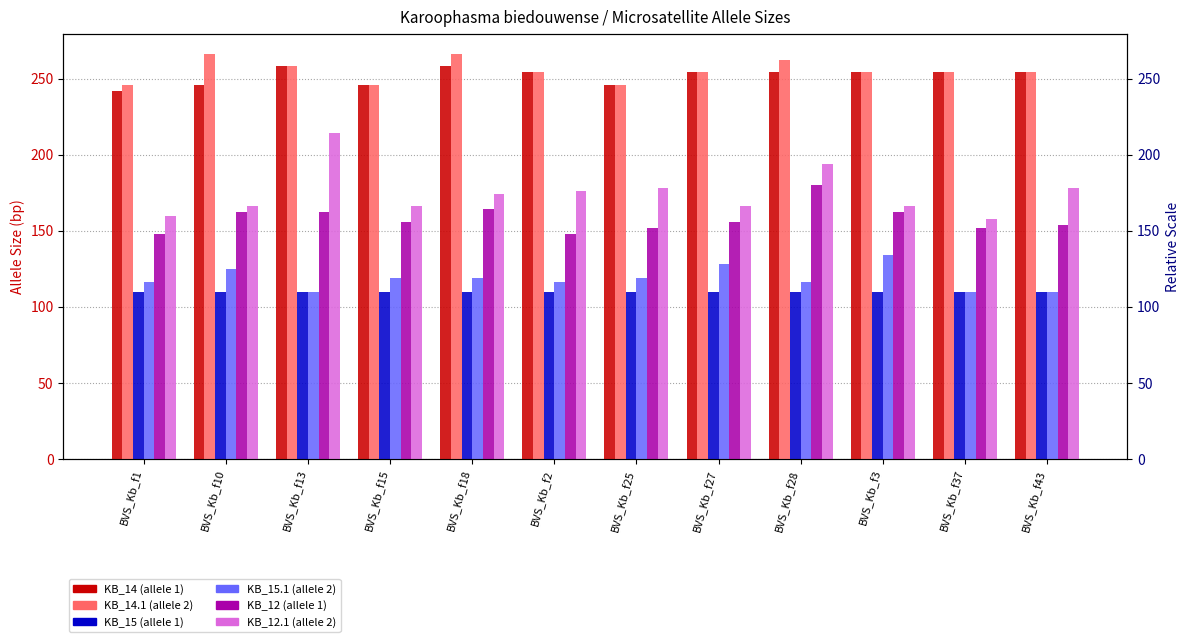

Reading left to right, list all the values displayed in this chart.

KB_14: 242	246	258	246	258	254	246	254	254	254	254	254
KB_14.1: 246	266	258	246	266	254	246	254	262	254	254	254
KB_15: 110	110	110	110	110	110	110	110	110	110	110	110
KB_15.1: 116	125	110	119	119	116	119	128	116	134	110	110
KB_12: 148	162	162	156	164	148	152	156	180	162	152	154
KB_12.1: 160	166	214	166	174	176	178	166	194	166	158	178